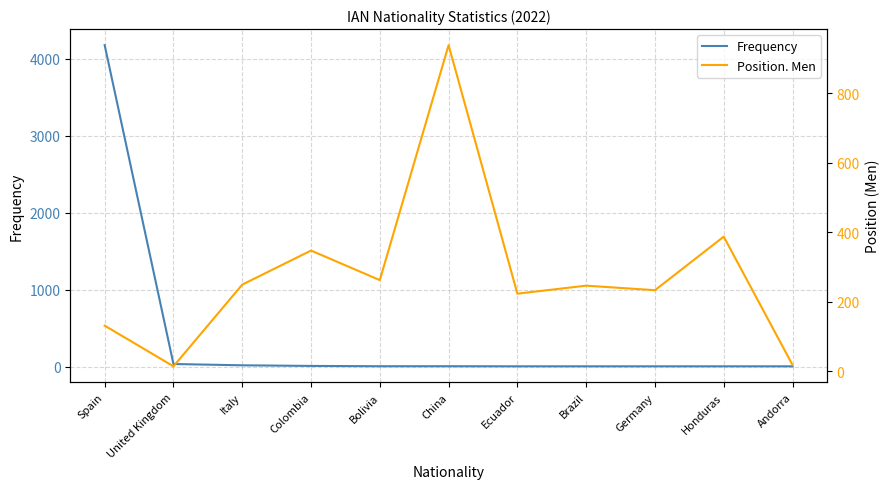

Is it true that Frequency equals 4 at Ecuador?

True